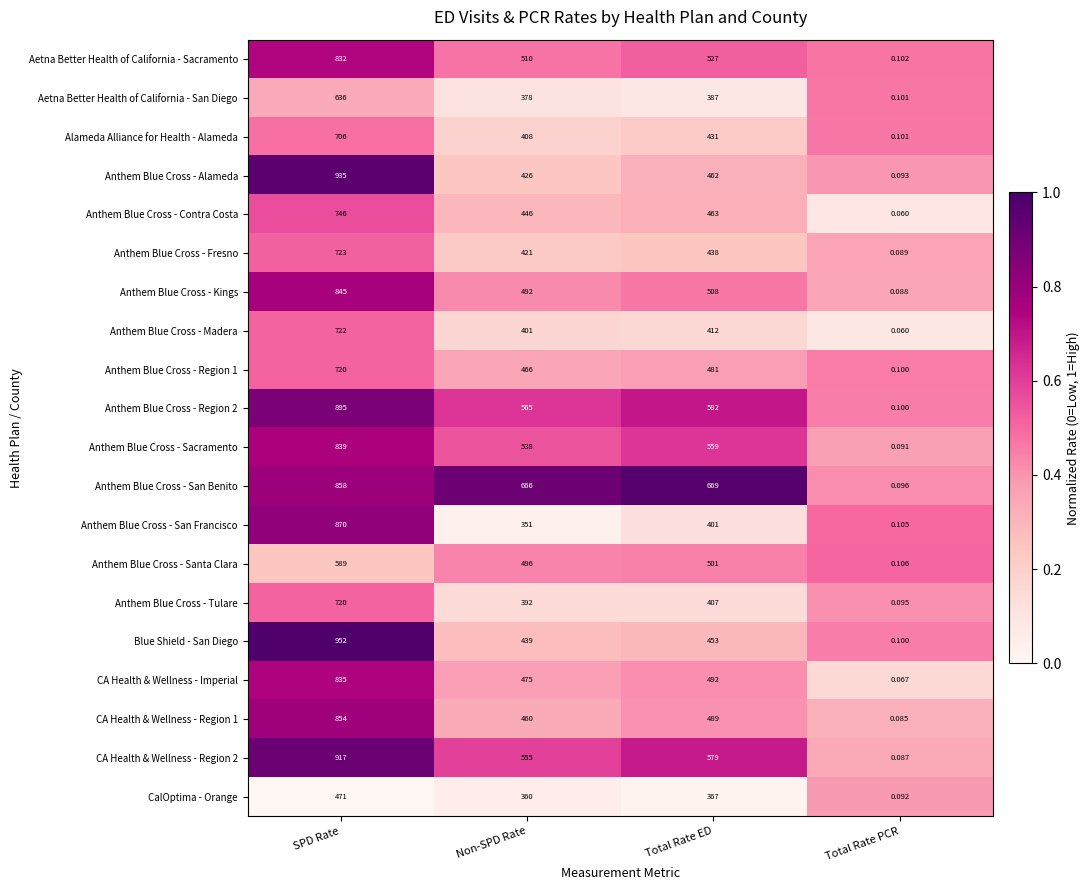

Which label corresponds to the largest value in the chart?

SPD Rate